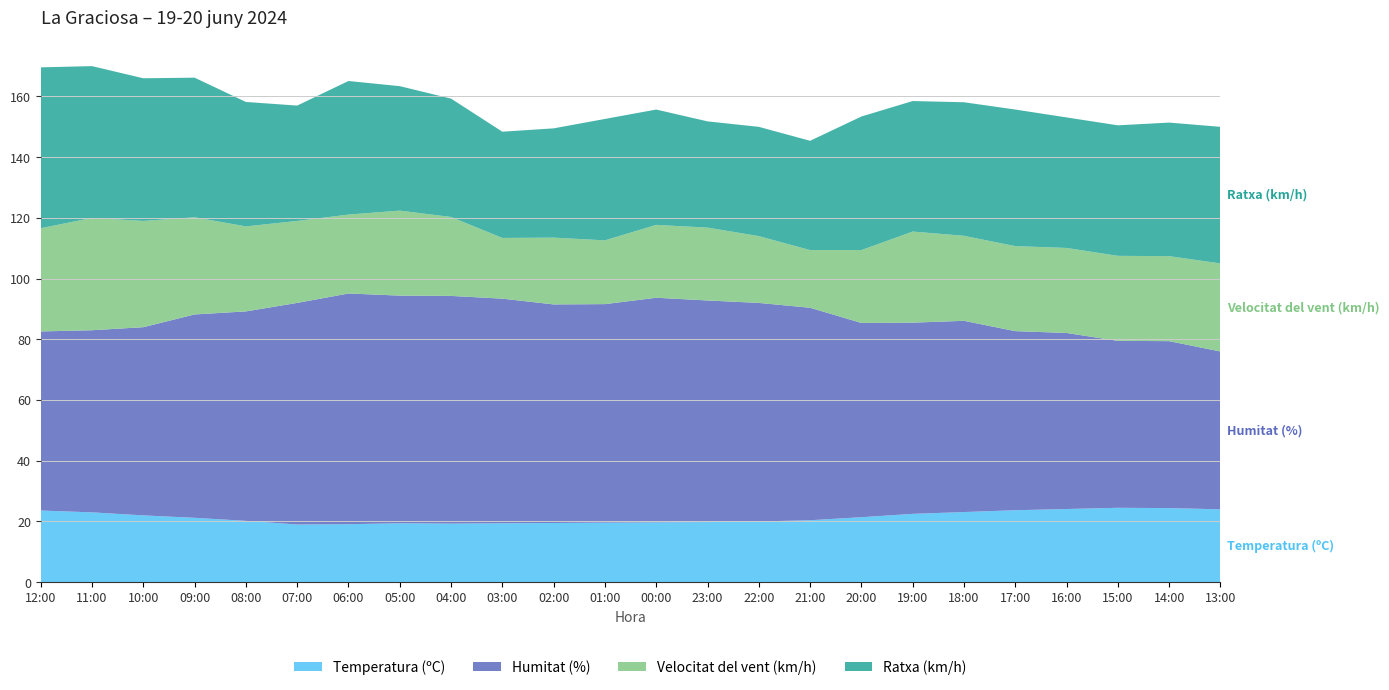

Reading left to right, extract all data points from this chart.

Temperatura (ºC): 23.6	23.0	22.0	21.2	20.2	19.0	19.1	19.4	19.3	19.4	19.5	19.6	19.7	19.8	20.0	20.4	21.4	22.5	23.1	23.7	24.1	24.5	24.4	24.0
Humitat (%): 59.0	60.0	62.0	67.0	69.0	73.0	76.0	75.0	75.0	74.0	72.0	72.0	74.0	73.0	72.0	70.0	64.0	63.0	63.0	59.0	58.0	55.0	55.0	52.0
Velocitat del vent (km/h): 34.0	37.0	35.0	32.0	28.0	27.0	26.0	28.0	26.0	20.0	22.0	21.0	24.0	24.0	22.0	19.0	24.0	30.0	28.0	28.0	28.0	28.0	28.0	29.0
Ratxa (km/h): 53.0	50.0	47.0	46.0	41.0	38.0	44.0	41.0	39.0	35.0	36.0	40.0	38.0	35.0	36.0	36.0	44.0	43.0	44.0	45.0	43.0	43.0	44.0	45.0